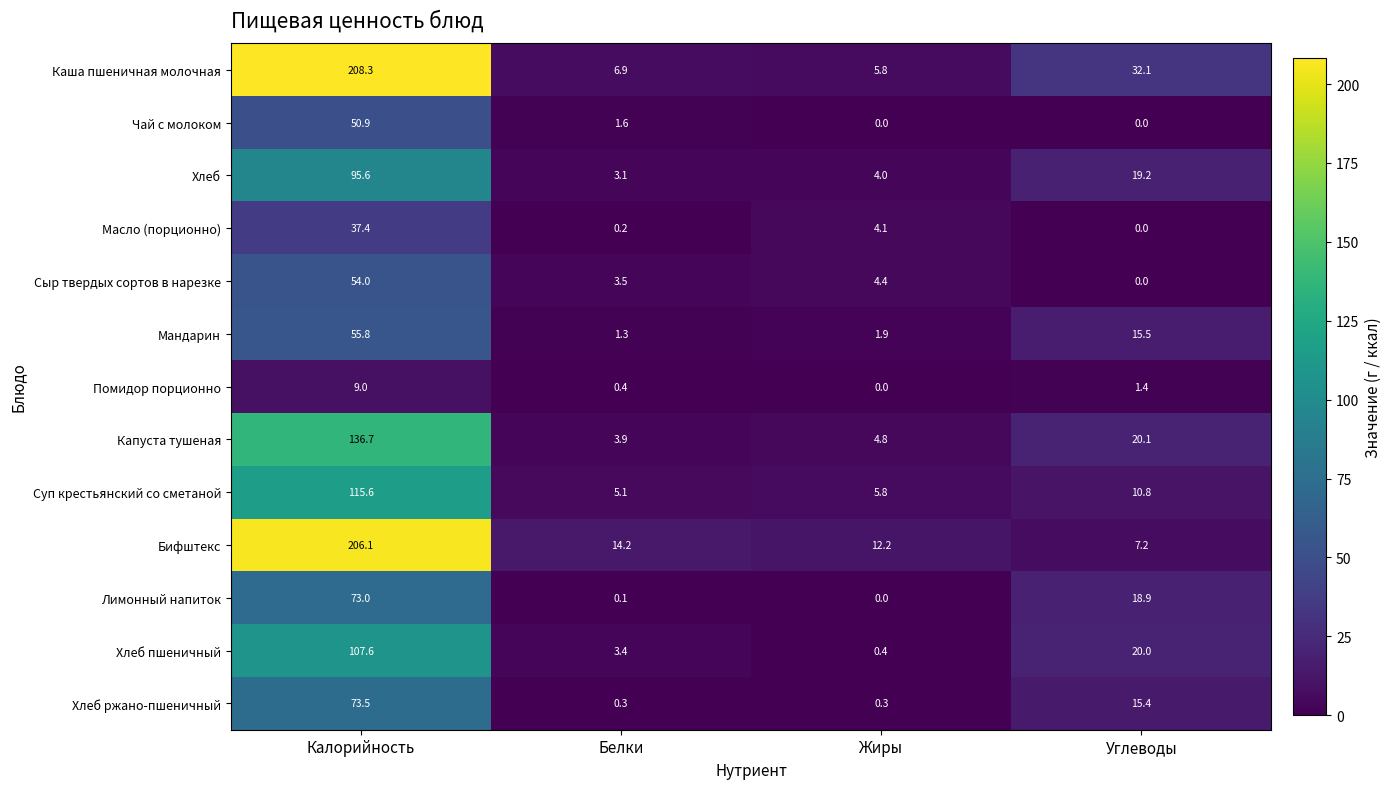

Between Белки and Углеводы, which series saw the biggest shift?

Каша пшеничная молочная